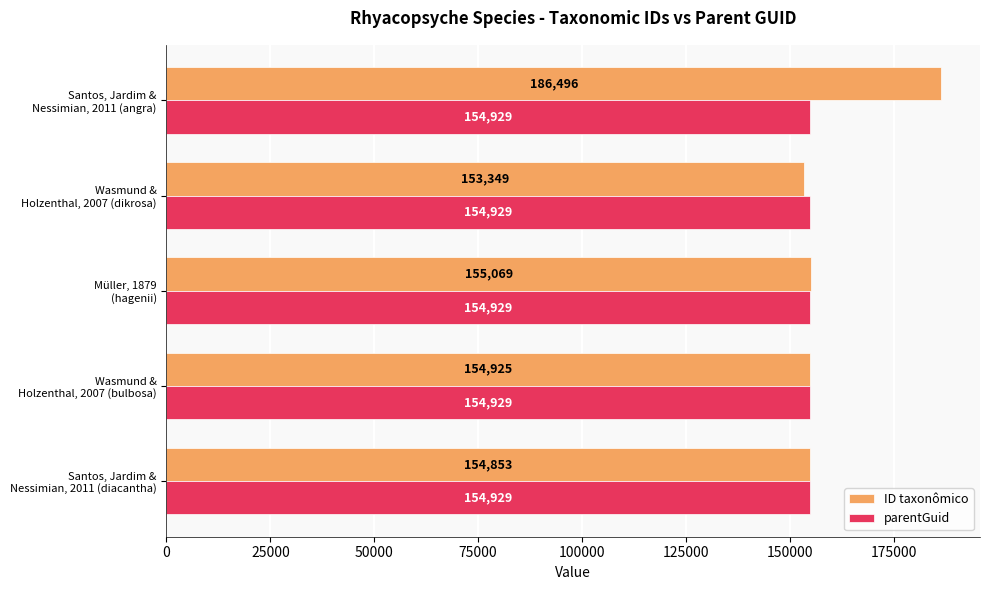

How many distinct data groups are displayed?

2